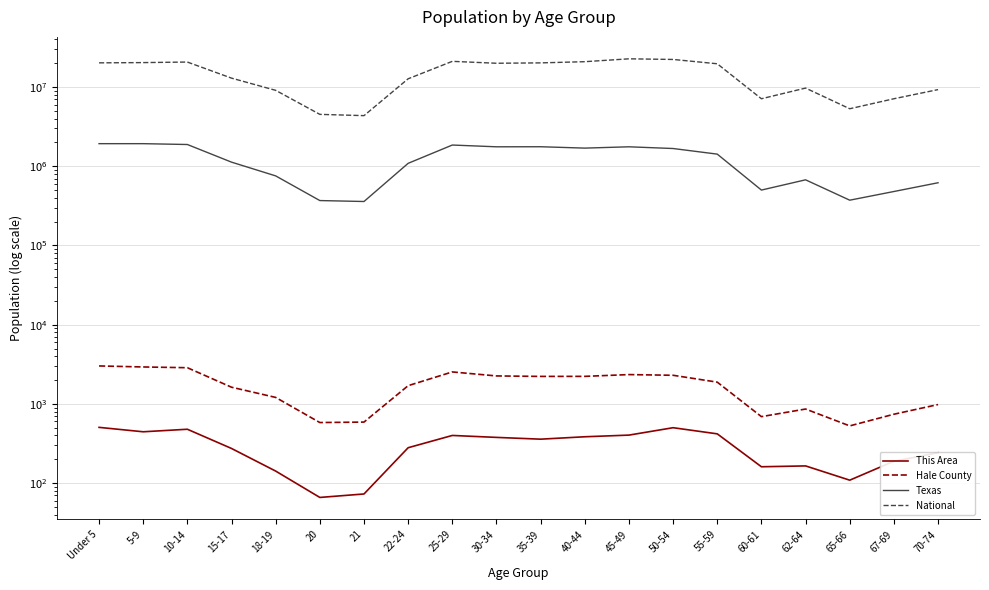

Does the chart display data point markers on the line(s)?

No